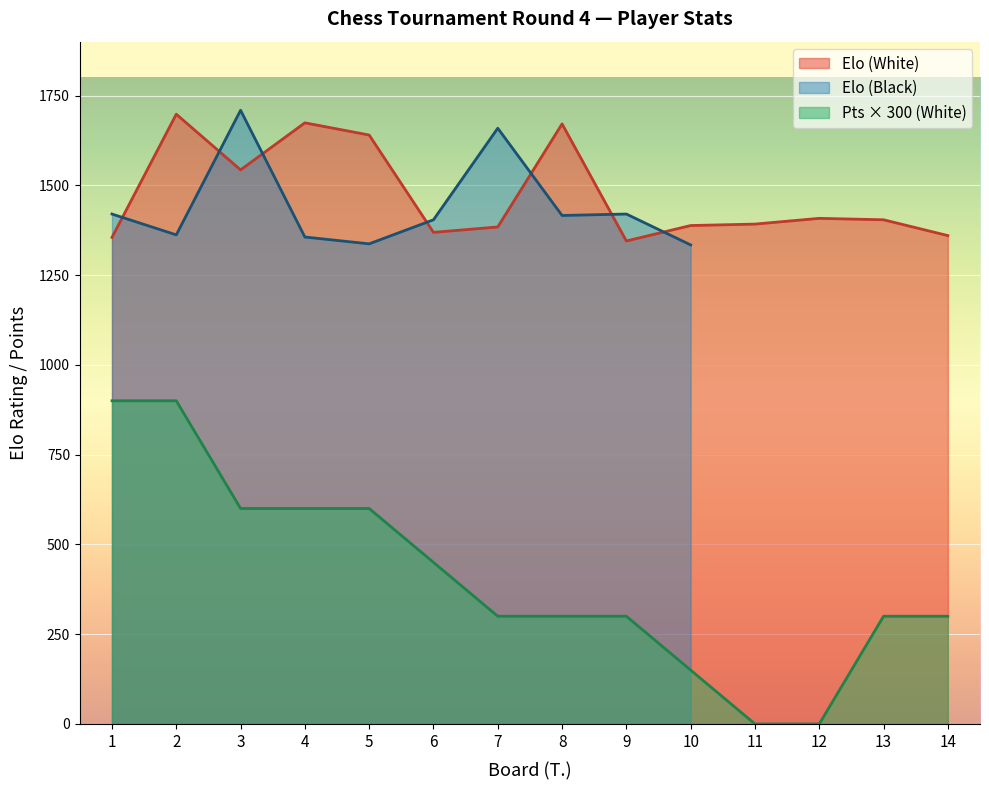

True or false: Pts (White) has a value of 520 at 2.

False